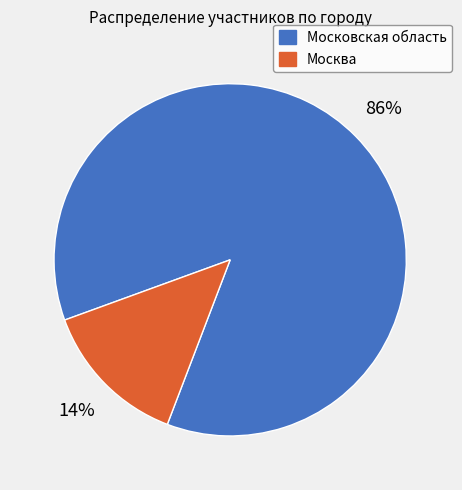

How many segments does this pie chart have?

2